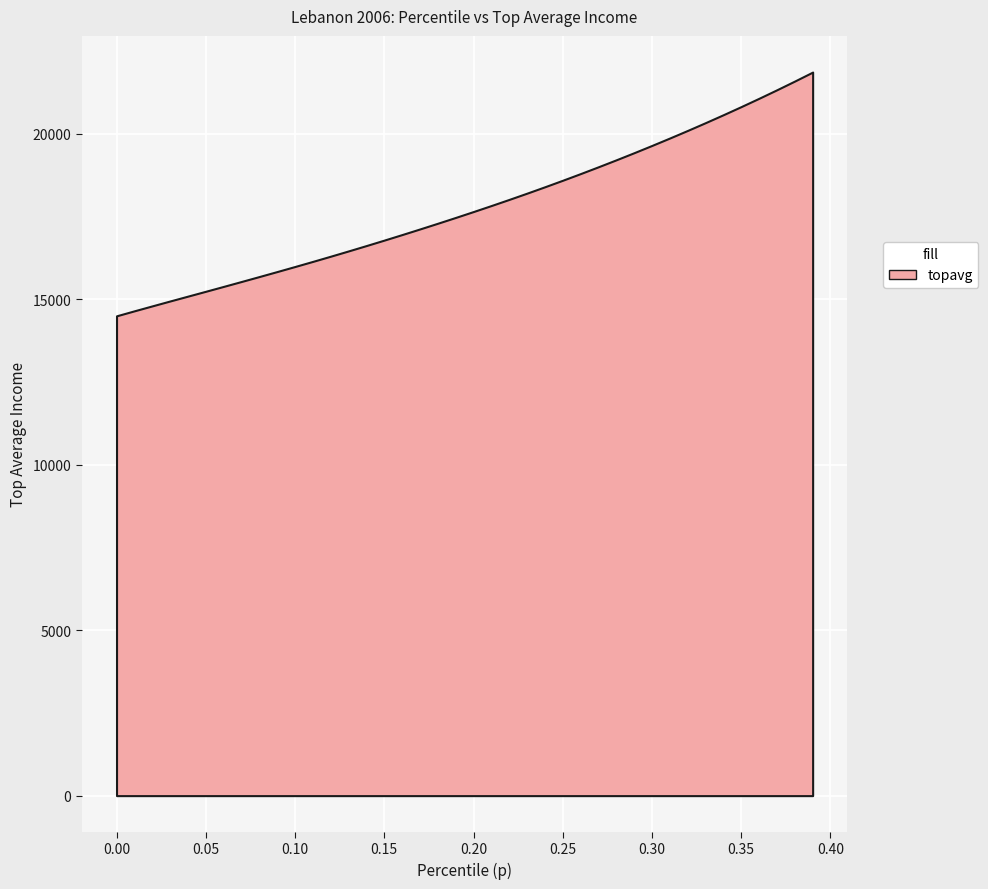

What is the highest value of the topavg series?

21859.6